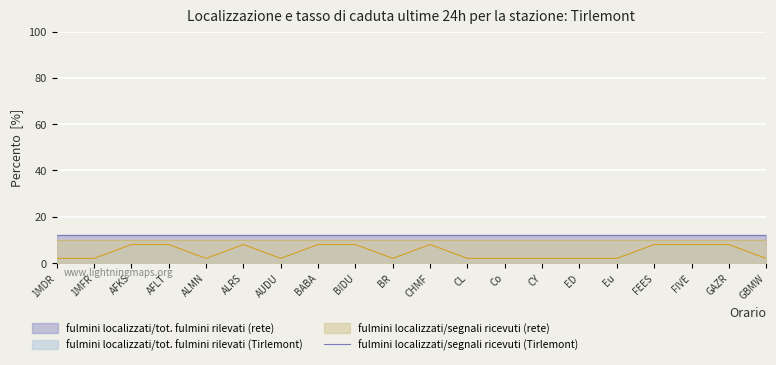

What is the label of the 8th point from the left?

BABA